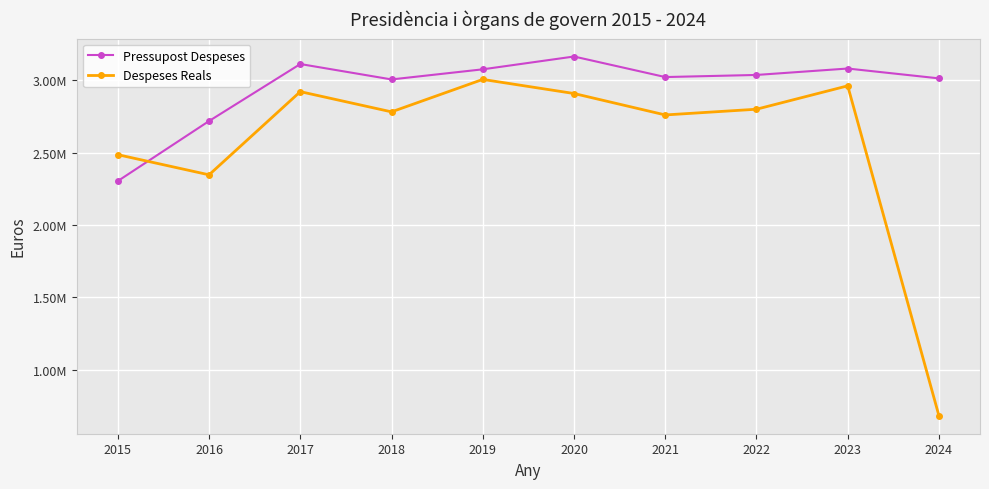

The Pressupost Despeses series shows 1165002.1 at 2020. True or false?

False